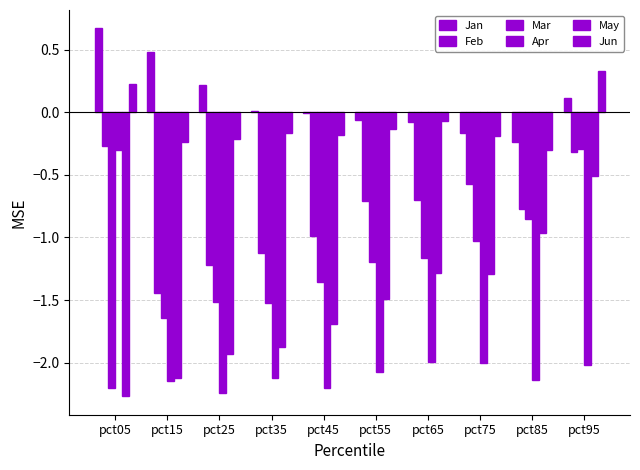

Count the number of data series in this chart.

6